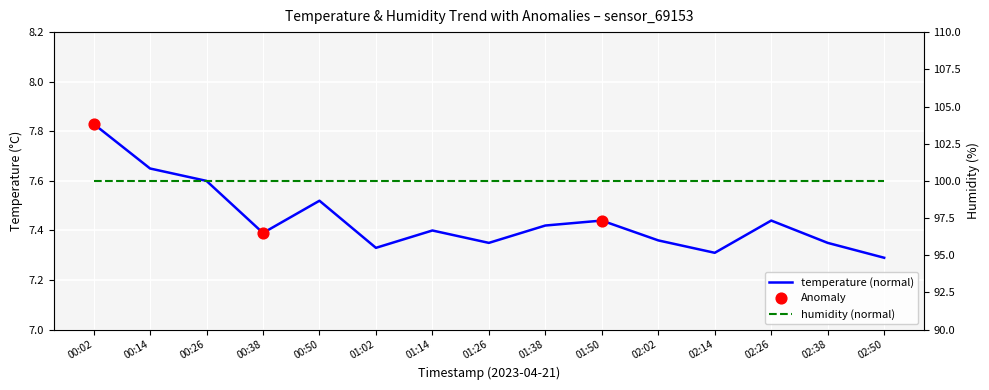

What is the ratio of the value at 01:38 to the value at 02:38?

1.0